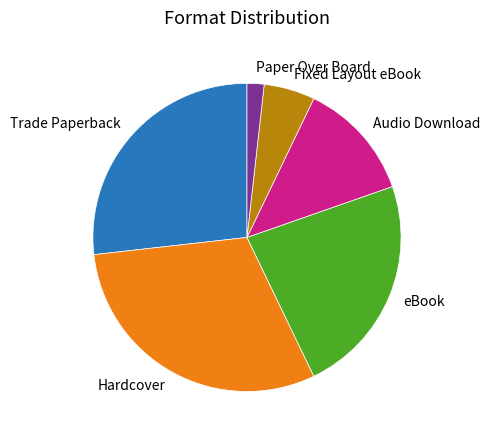

Combined, do Audio Download and Hardcover account for over 50%?

No